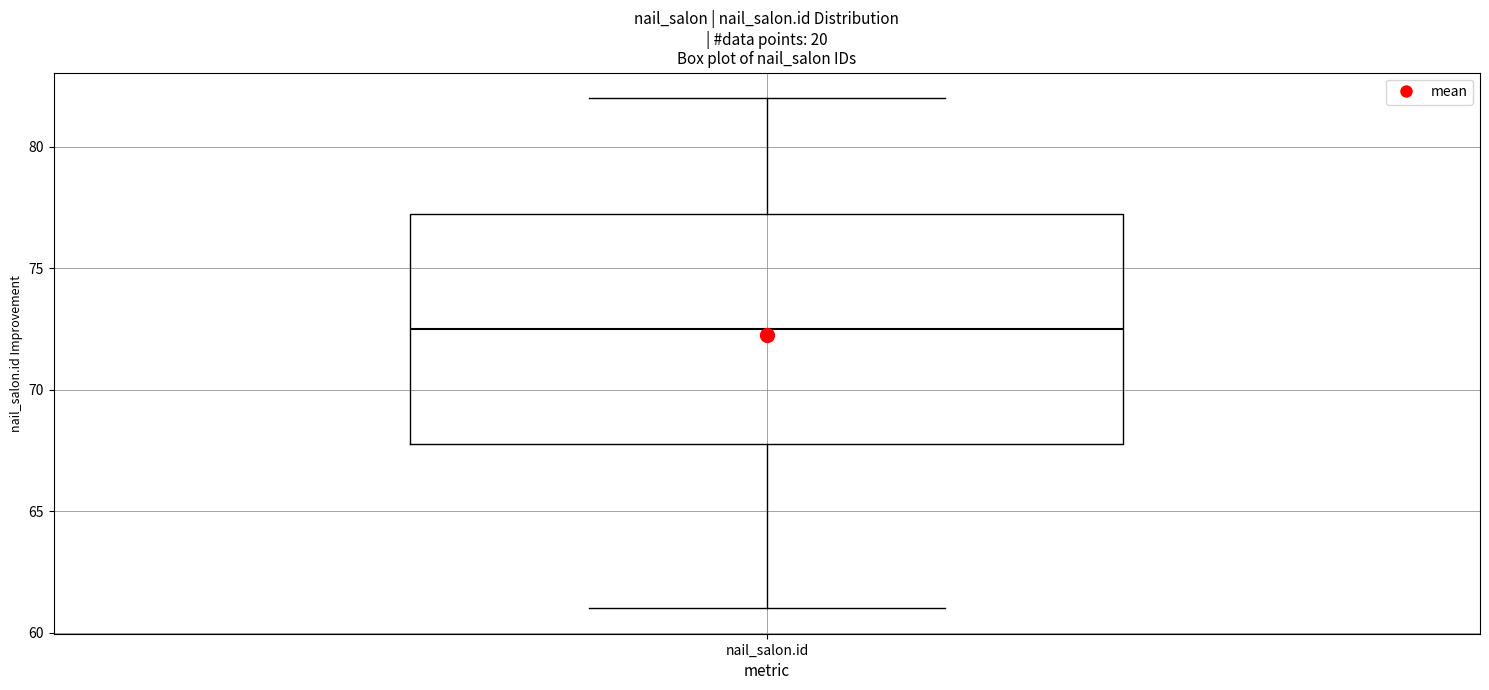

Transcribe this box plot: give where the median line is, the range the box spans, and where the two whiskers end, as read against the y-axis. The values are not printed on the chart, so give them approximately, as read against the axis.

median 72.5, box 68.0 to 77.5, whiskers 61.0 to 82.0